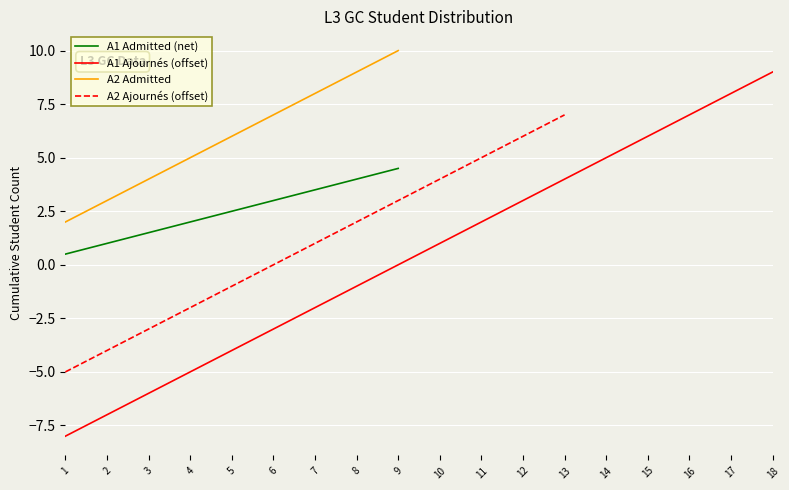

At which category is the sum across all series the highest?

9